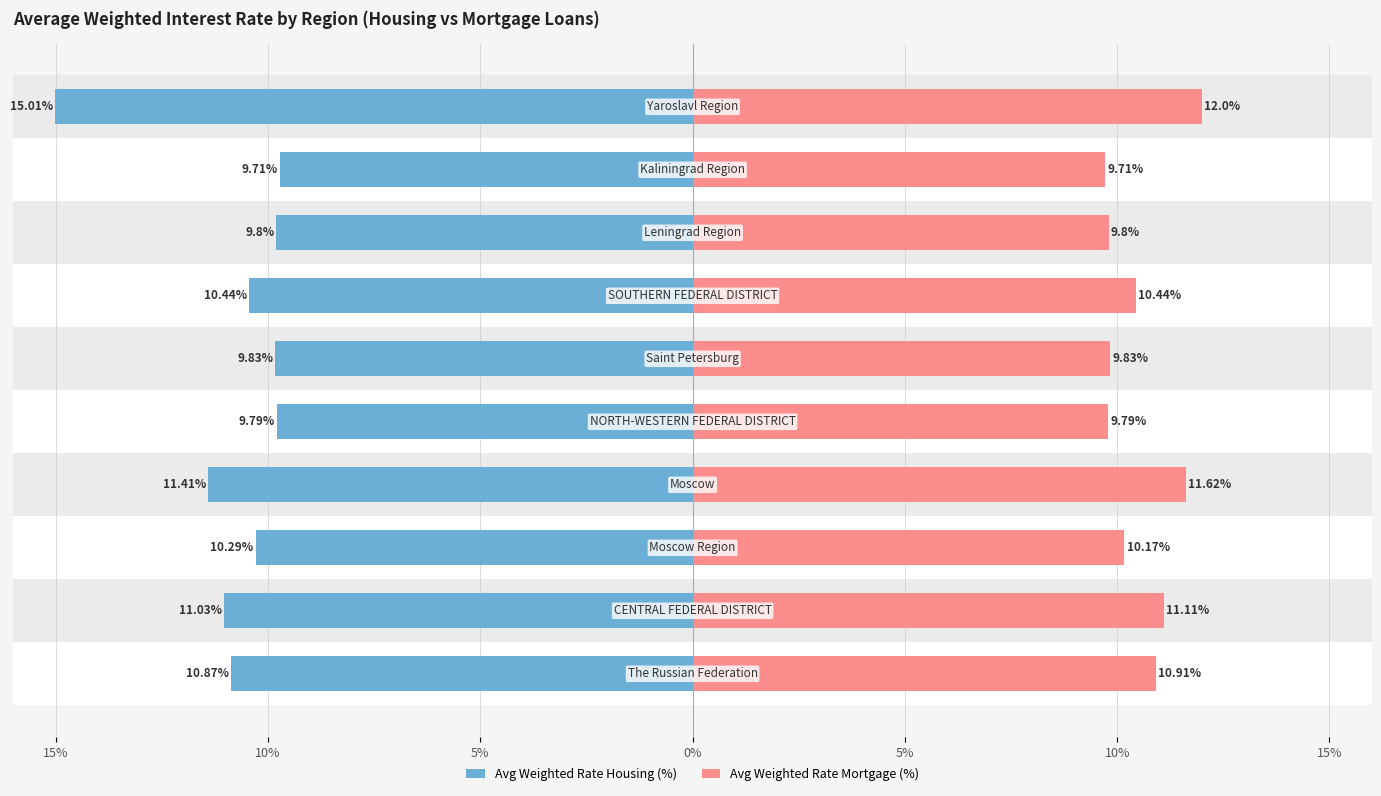

The Avg Weighted Rate Mortgage (%) series shows 9.8 at 5%. True or false?

True